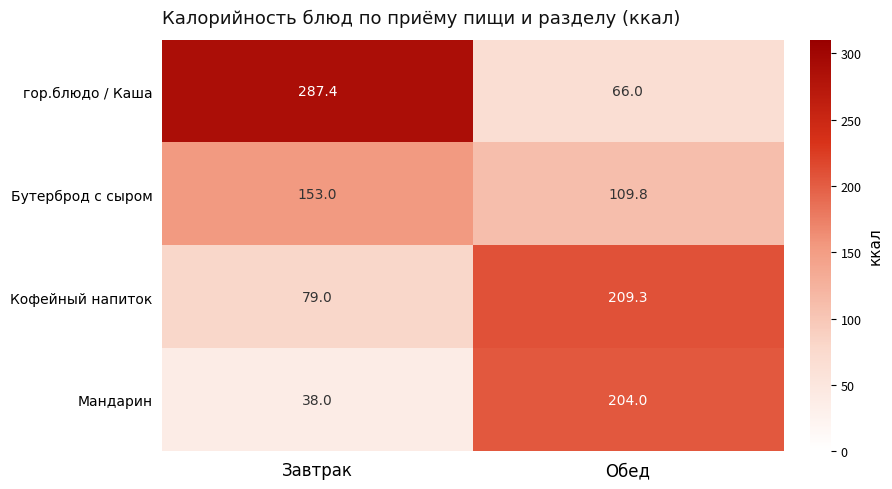

How many series are shown in this chart?

4